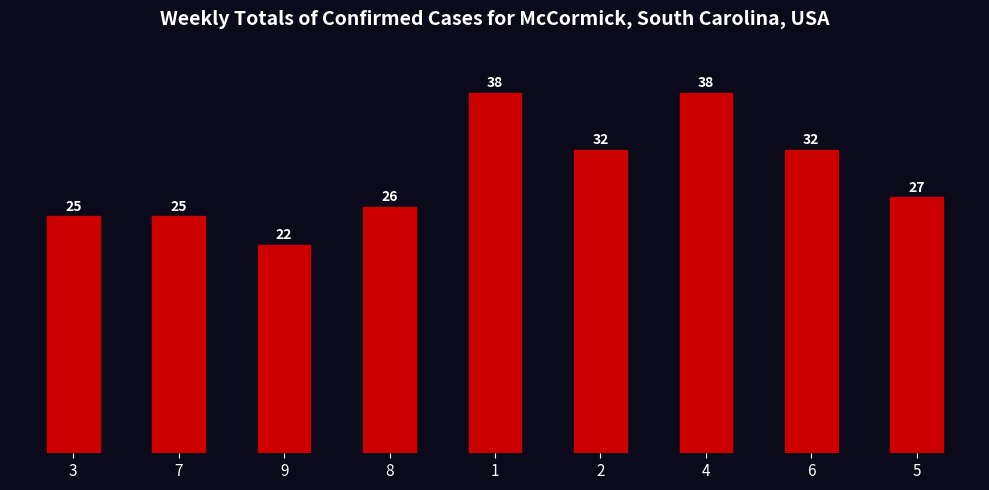

What is the change in value from 1 to 6?

-6